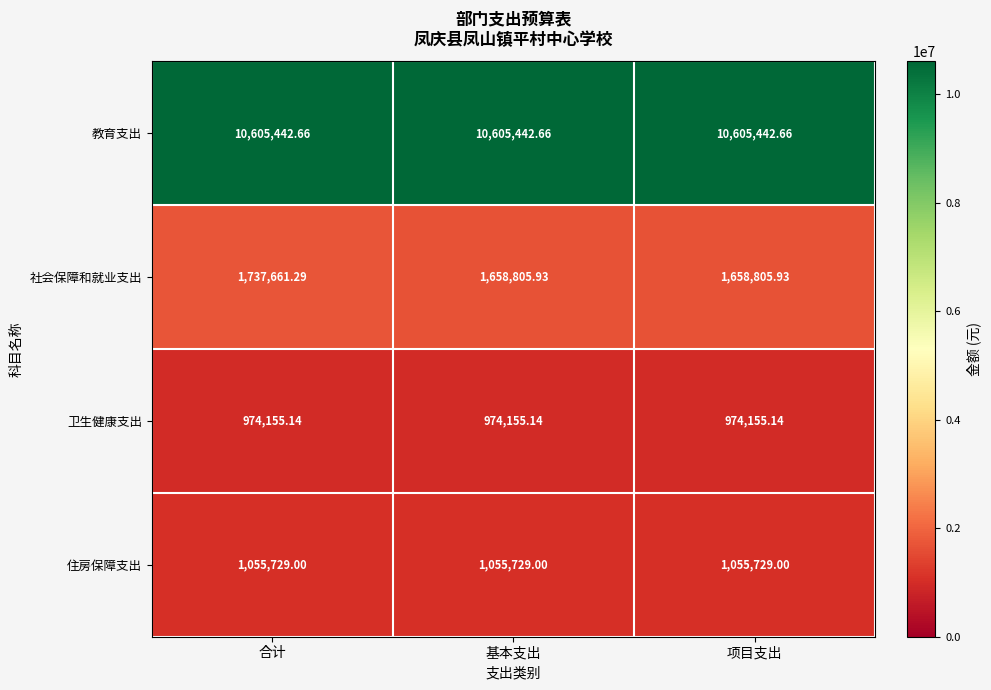

Rank the series by their maximum value, from lowest to highest.

卫生健康支出, 住房保障支出, 社会保障和就业支出, 教育支出